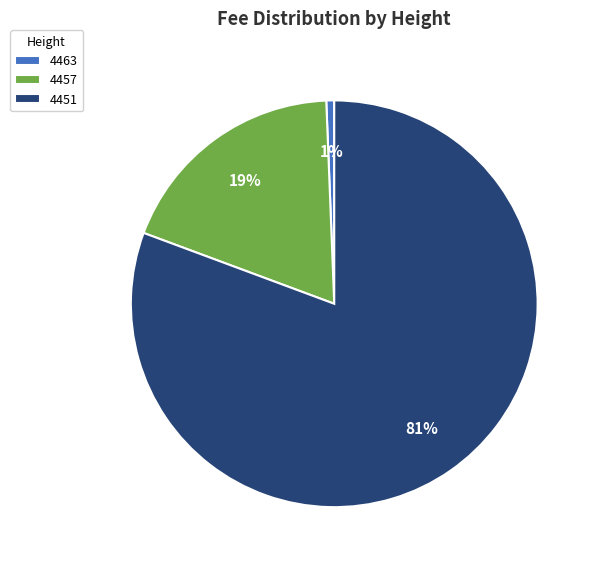

To the nearest percent, what percentage of the pie is 4463?

1%